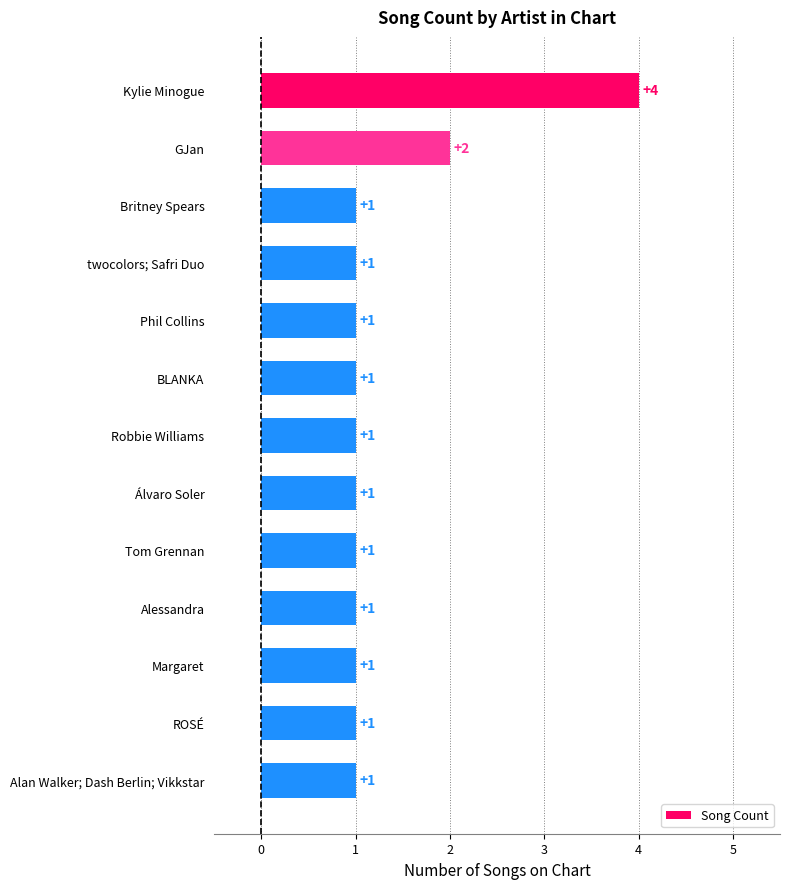

Is it true that the value at Phil Collins is 1?

True